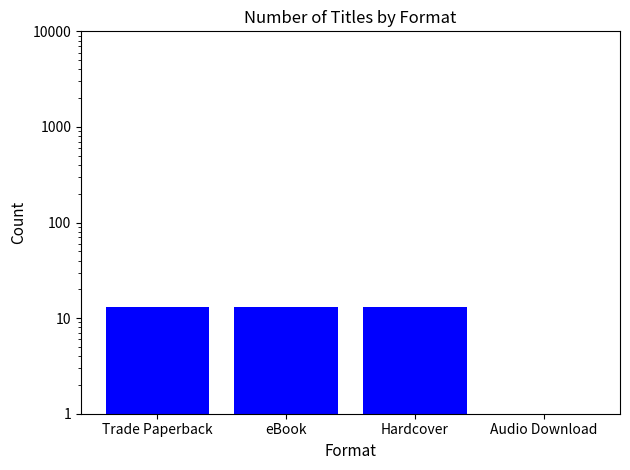

What is the sum of all values?

40